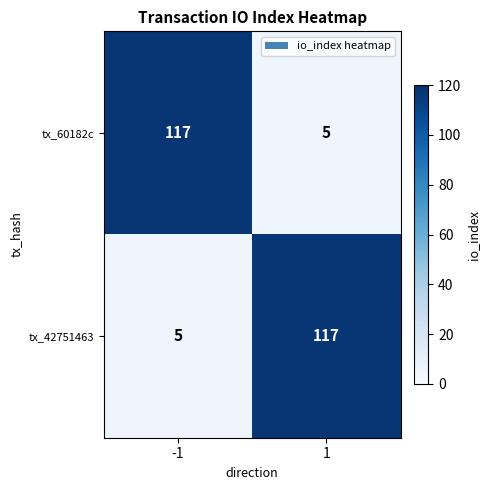

Reading right to left, extract all data points from this chart.

tx_60182c: 5	117
tx_42751463: 117	5